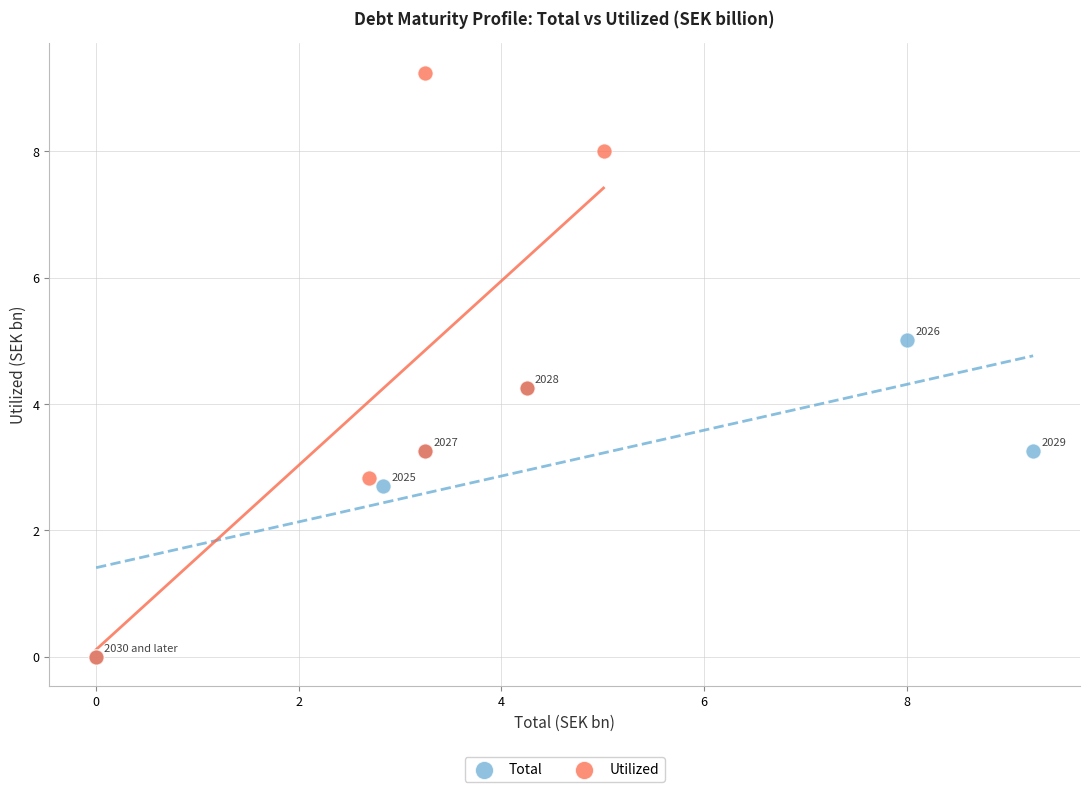

Which series has the largest Y range (max minus min)?

Utilized